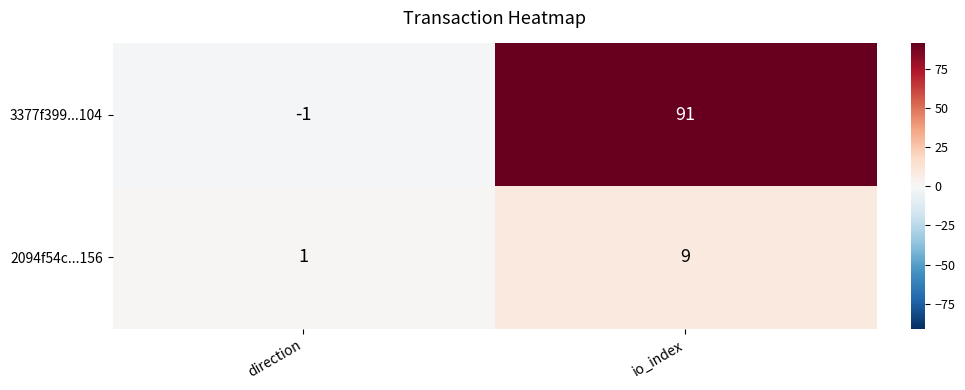

The 2094f54c...156 series shows 1 at direction. True or false?

True